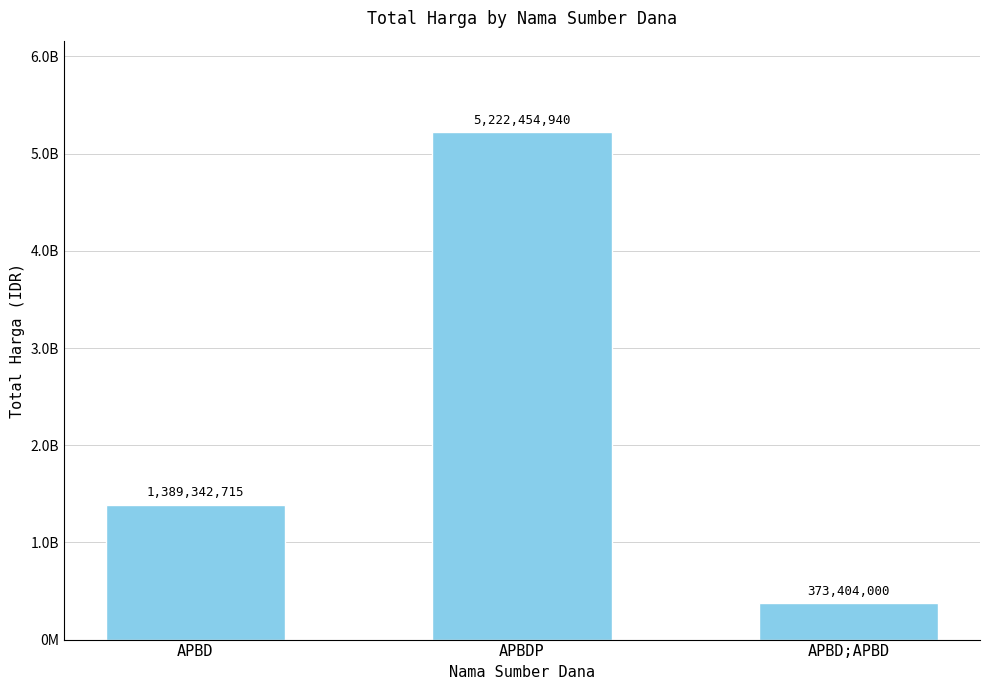

The chart shows a value of 9159578839 at APBDP. True or false?

False